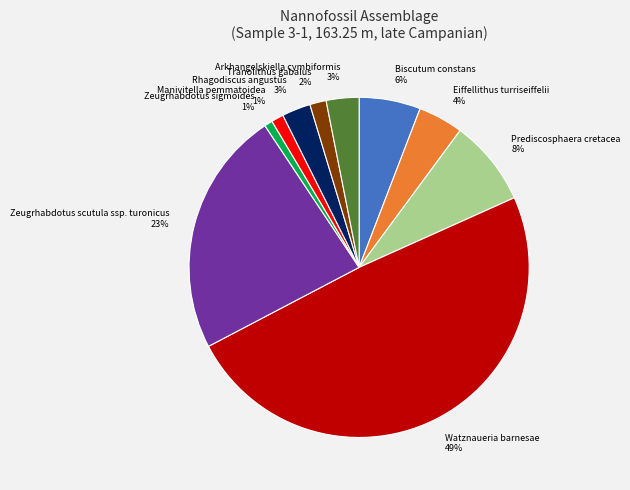

To the nearest percent, what is the difference between the largest and smallest slice percentages?

48%